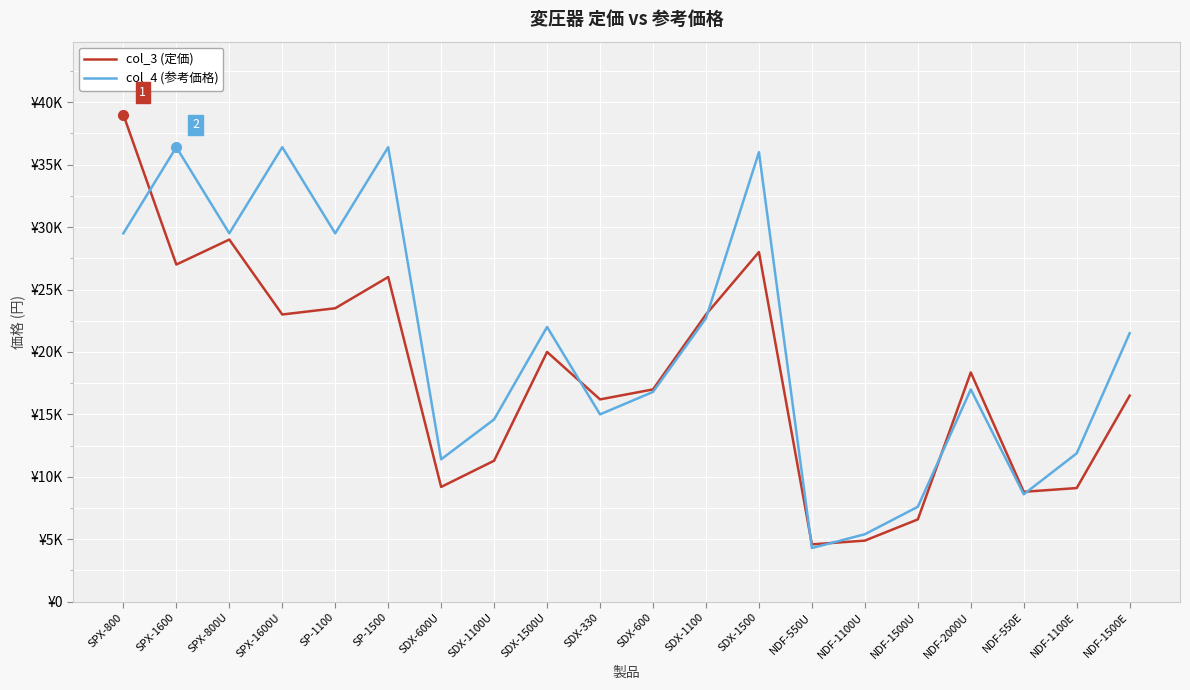

Does the chart display data point markers on the line(s)?

No